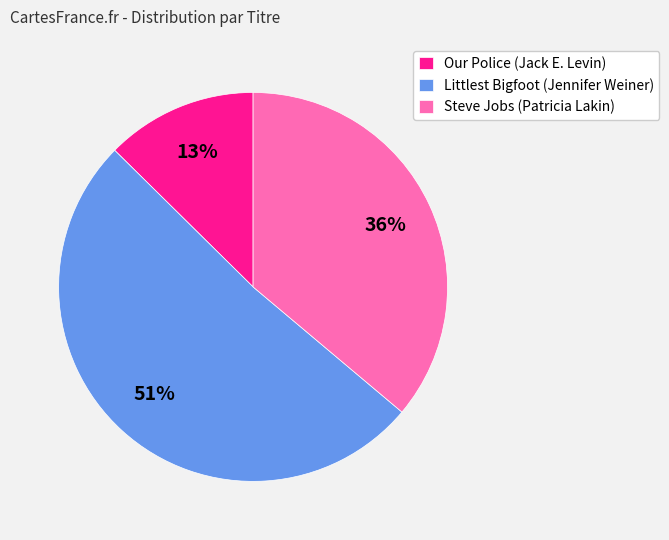

What percentage is the Littlest Bigfoot (Jennifer Weiner) slice, to the nearest percent?

51%